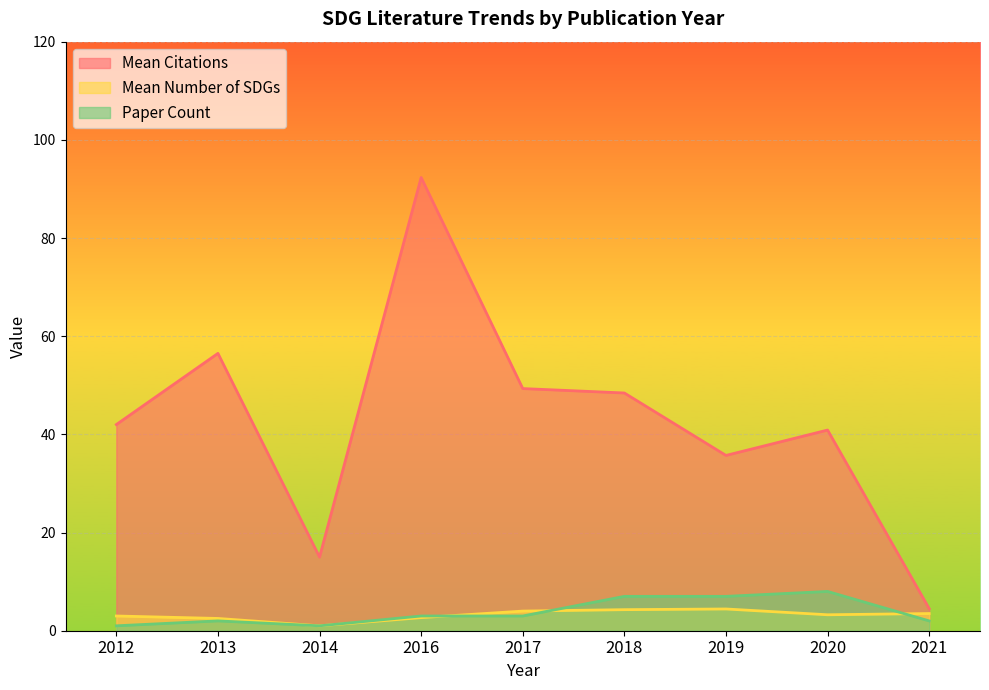

True or false: Mean Citations by Year and Mean Number of SDGs by Year cross at least once.

False